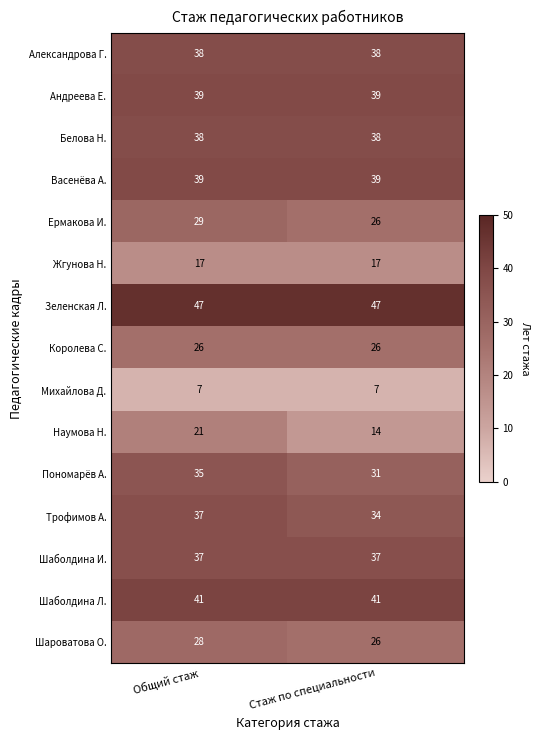

What is the smallest value displayed?

7